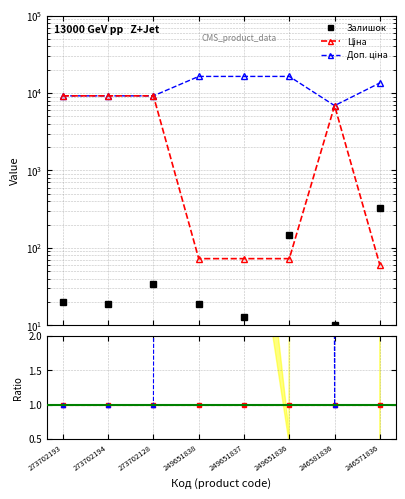

At how many categories does at least one series exceed 1389?

8